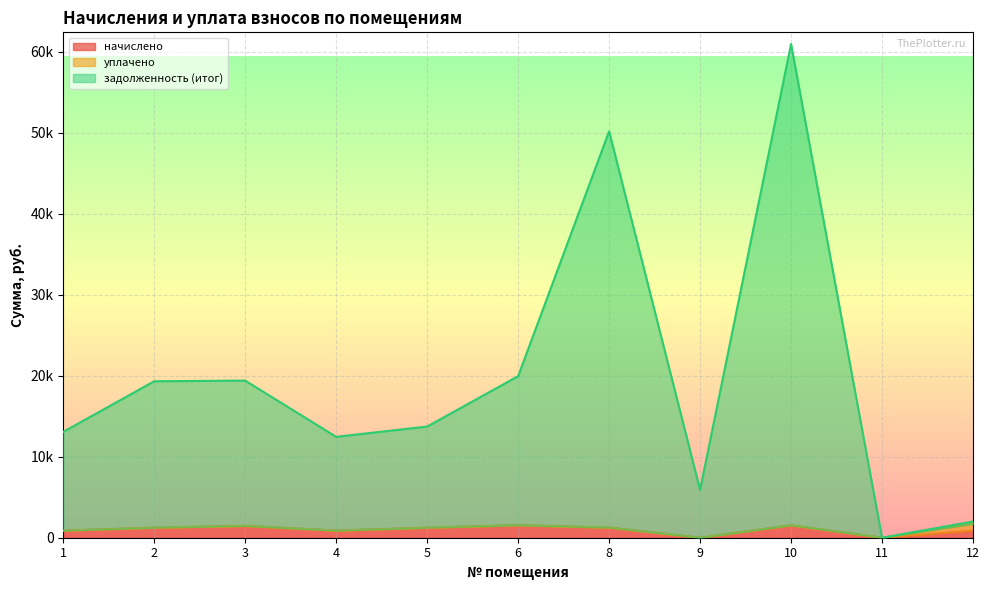

What is the average value of the начислено series?

988.5